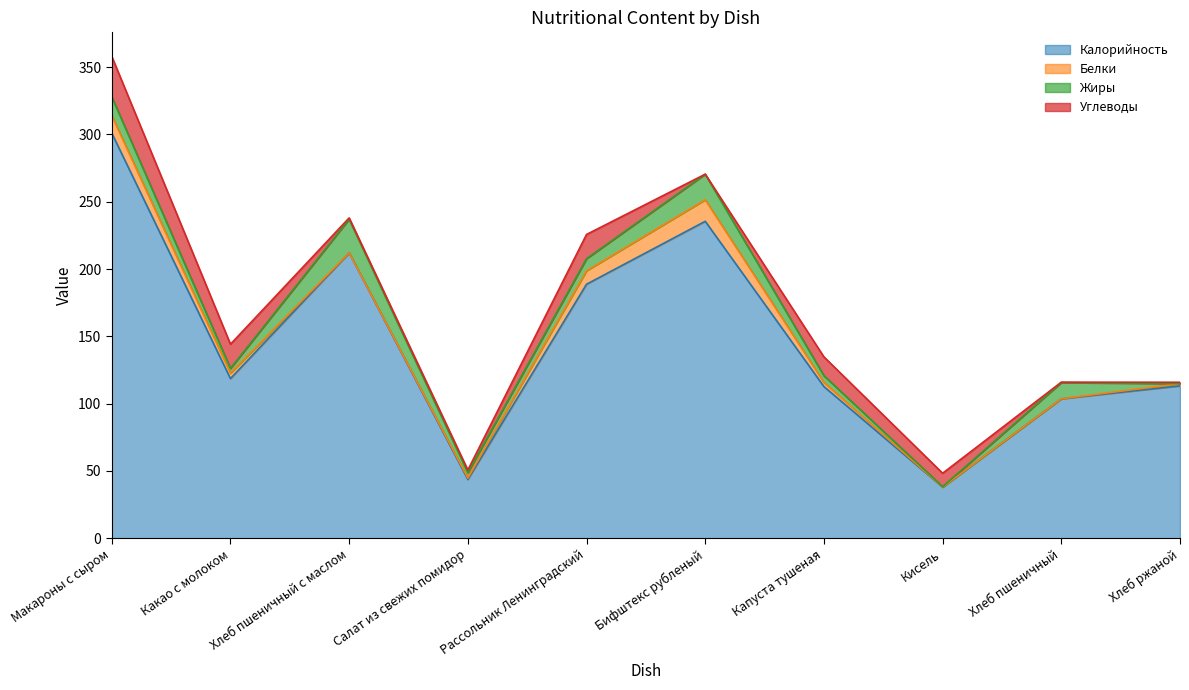

Rank the series by their maximum value, from lowest to highest.

Белки, Жиры, Углеводы, Калорийность